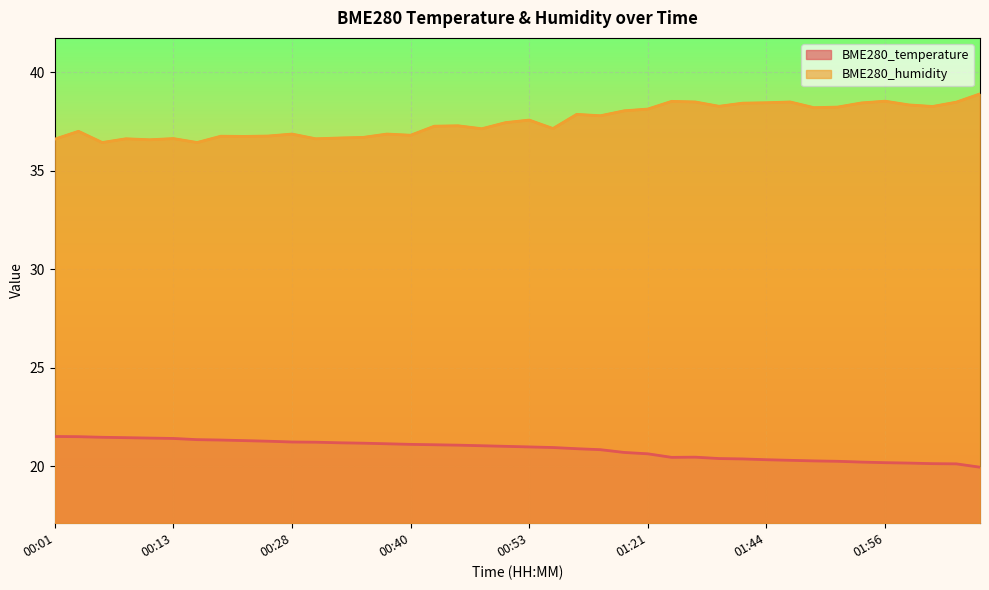

Reading left to right, transcribe all the data shown in this chart.

BME280_temperature: 21.5	21.5	21.5	21.4	21.4	21.4	21.4	21.3	21.3	21.3	21.2	21.2	21.2	21.2	21.1	21.1	21.1	21.1	21.0	21.0	21.0	20.9	20.9	20.8	20.7	20.6	20.4	20.5	20.4	20.4	20.3	20.3	20.3	20.2	20.2	20.2	20.2	20.1	20.1	19.9
BME280_humidity: 36.6	37.0	36.4	36.6	36.6	36.6	36.4	36.8	36.8	36.8	36.9	36.6	36.7	36.7	36.9	36.8	37.3	37.3	37.1	37.5	37.6	37.1	37.9	37.8	38.0	38.1	38.5	38.5	38.3	38.4	38.5	38.5	38.2	38.2	38.5	38.5	38.4	38.3	38.5	38.9